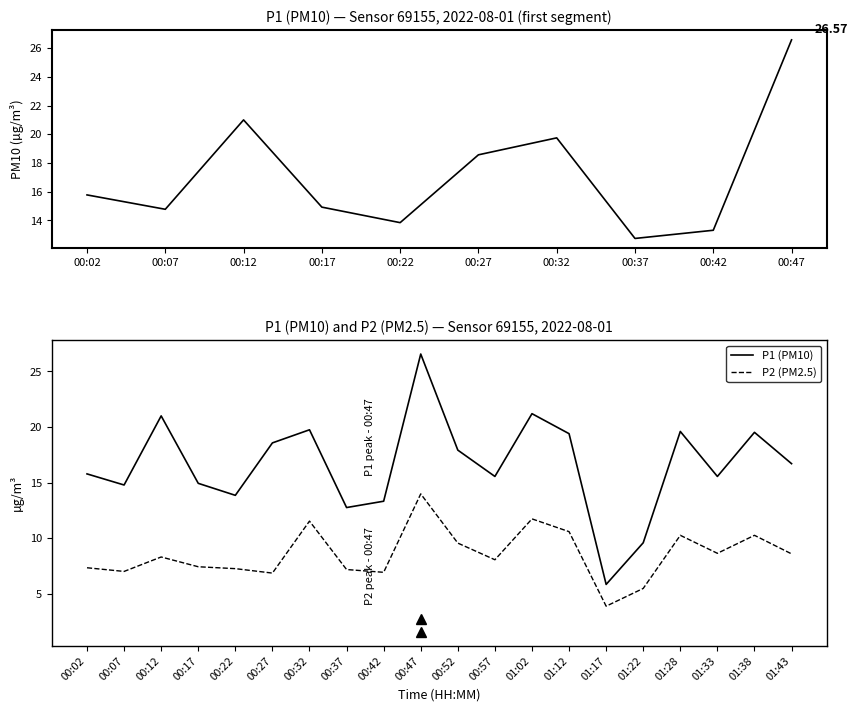

What is the maximum value shown in the chart?

26.6